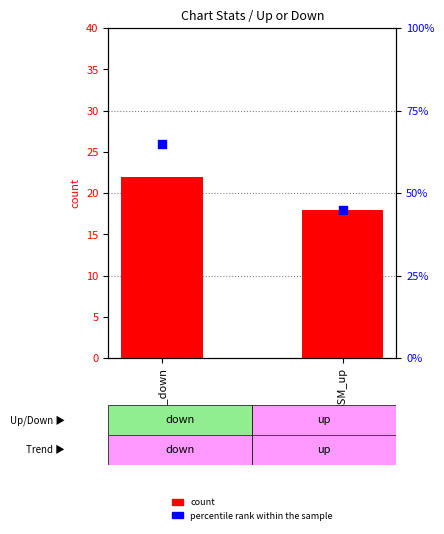

Which series has the largest total across all categories?

percentile rank within the sample